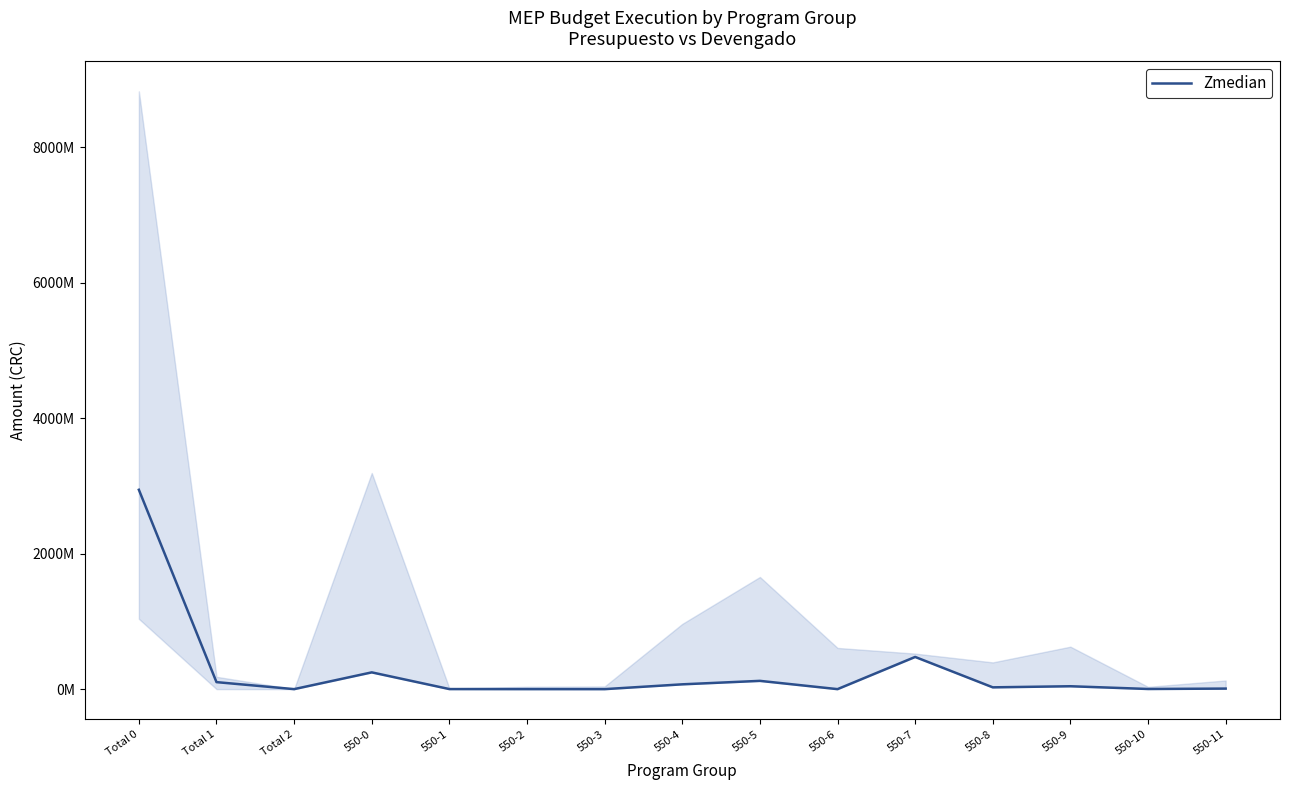

How many data points does each series have?

15